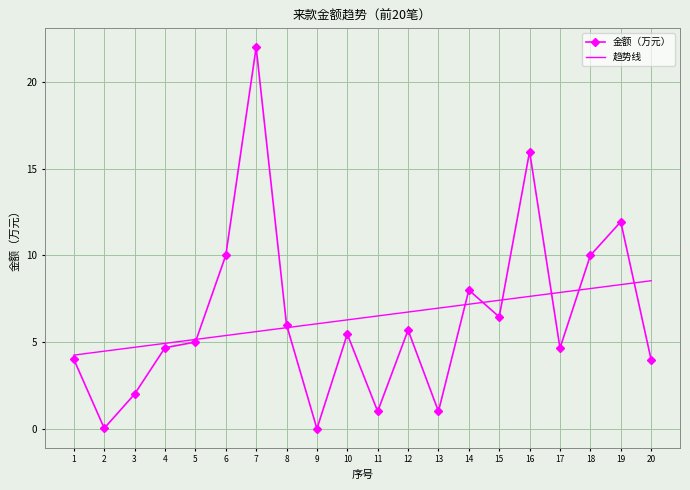

At which category is the sum across all series the highest?

7